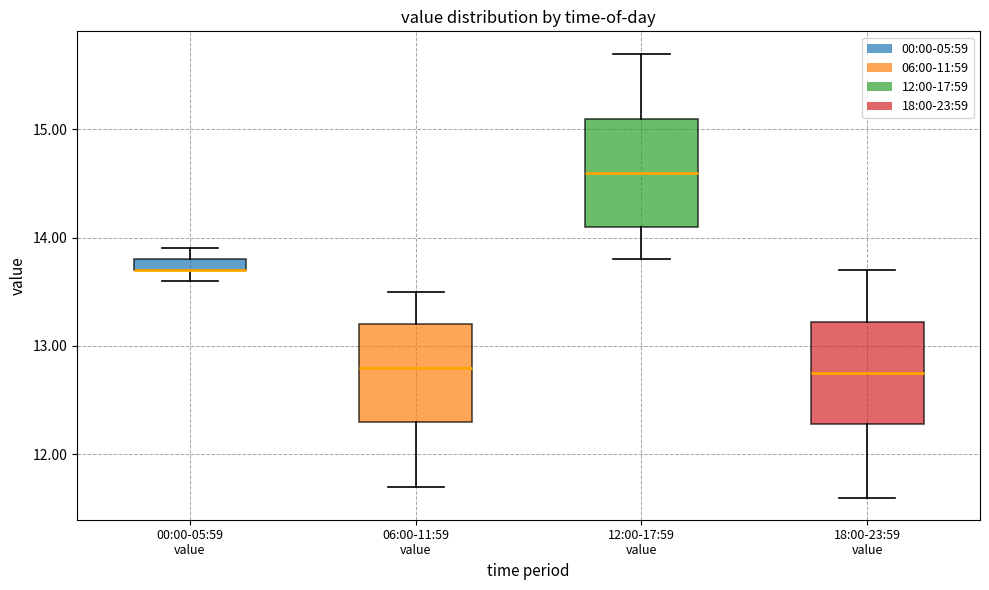

Where does the median line of the box for 12:00-17:59 value sit on the y-axis? The values are not printed on the chart, so give them approximately, as read against the axis.

14.6